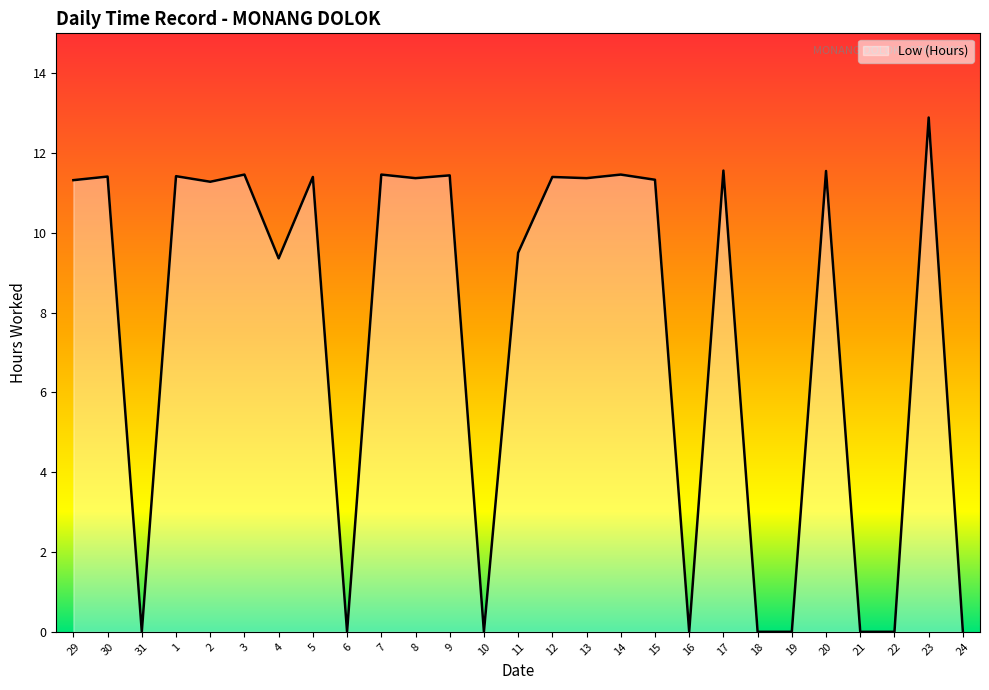

True or false: the data shows -6.1 at 19.

False